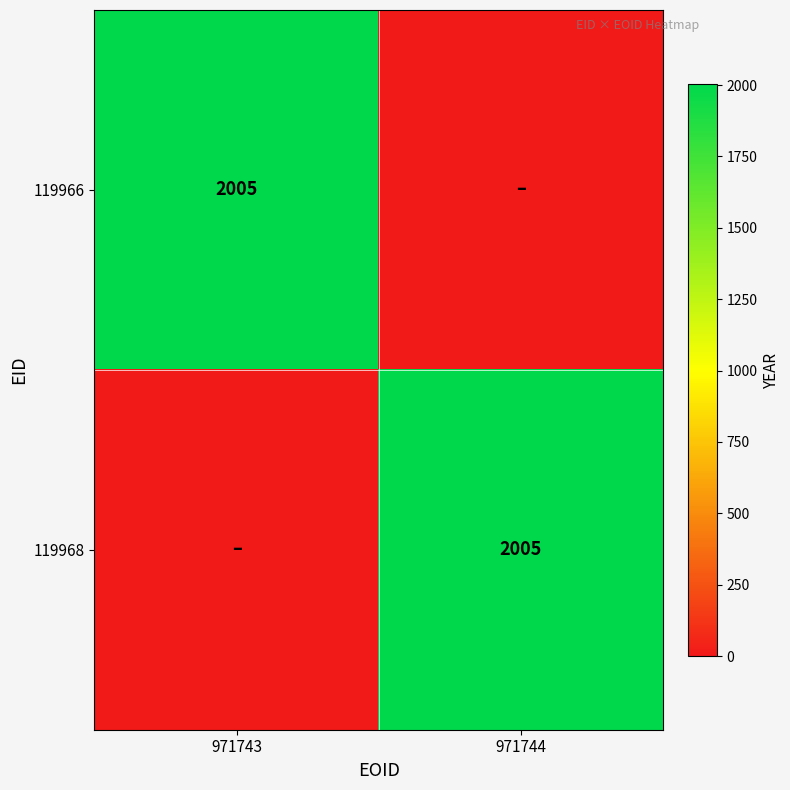

Is it true that 119966 equals 2005 at 971743?

True